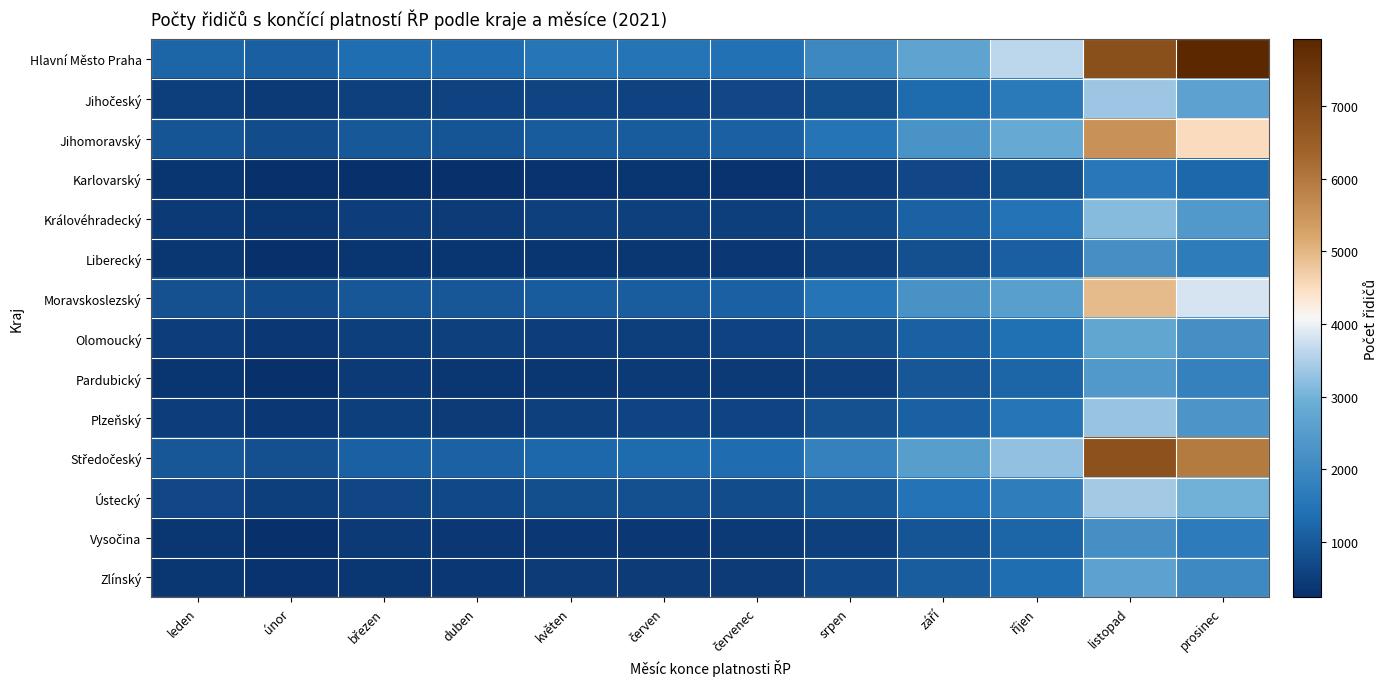

At červen, list the series in order from smallest to largest.

Karlovarský, Liberecký, Vysočina, Pardubický, Zlínský, Olomoucký, Královéhradecký, Jihočeský, Plzeňský, Ústecký, Jihomoravský, Moravskoslezský, Středočeský, Hlavní Město Praha